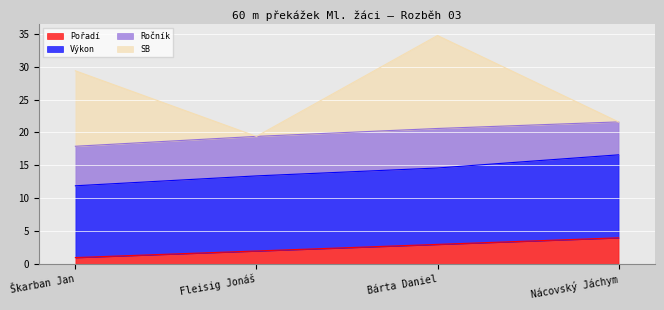

True or false: Výkon has a value of 16.6 at Nácovský Jáchym.

True